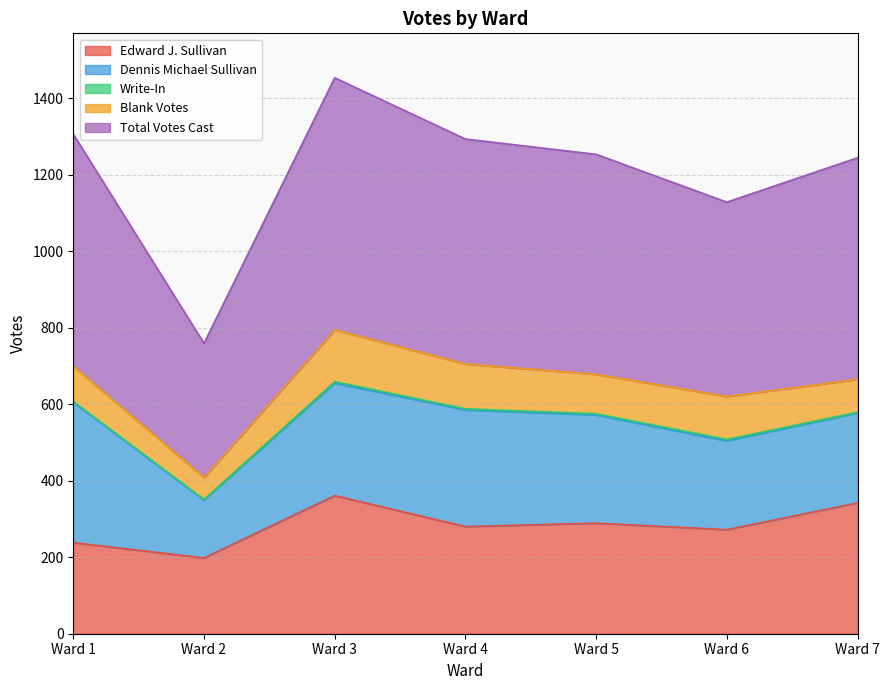

How many data points in Blank Votes are above 103?

3